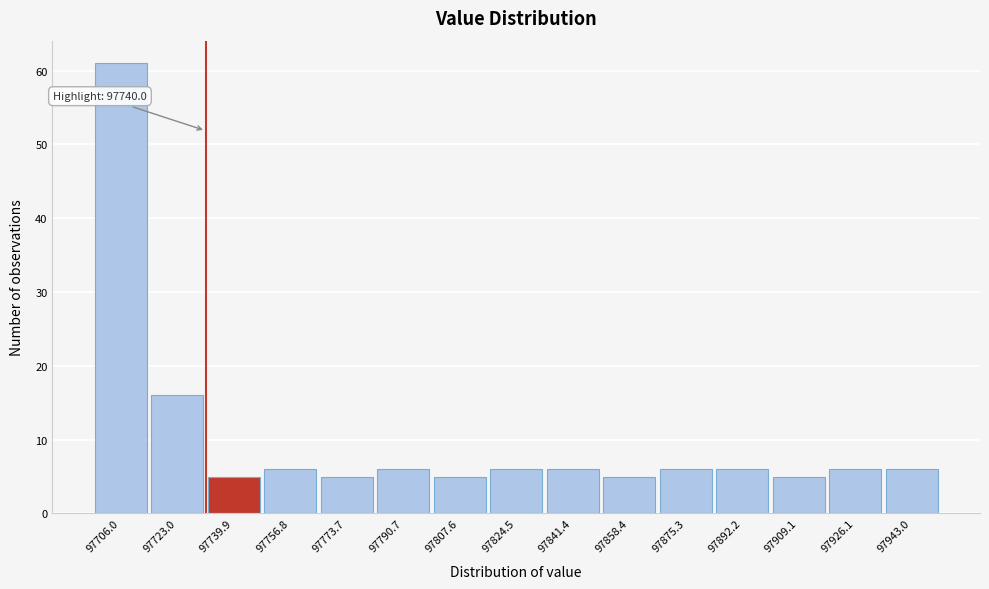

Reading right to left, transcribe all the data shown in this chart.

97943.0=6	97926.1=6	97909.1=5	97892.2=6	97875.3=6	97858.4=5	97841.4=6	97824.5=6	97807.6=5	97790.7=6	97773.7=5	97756.8=6	97739.9=5	97723.0=16	97706.0=61